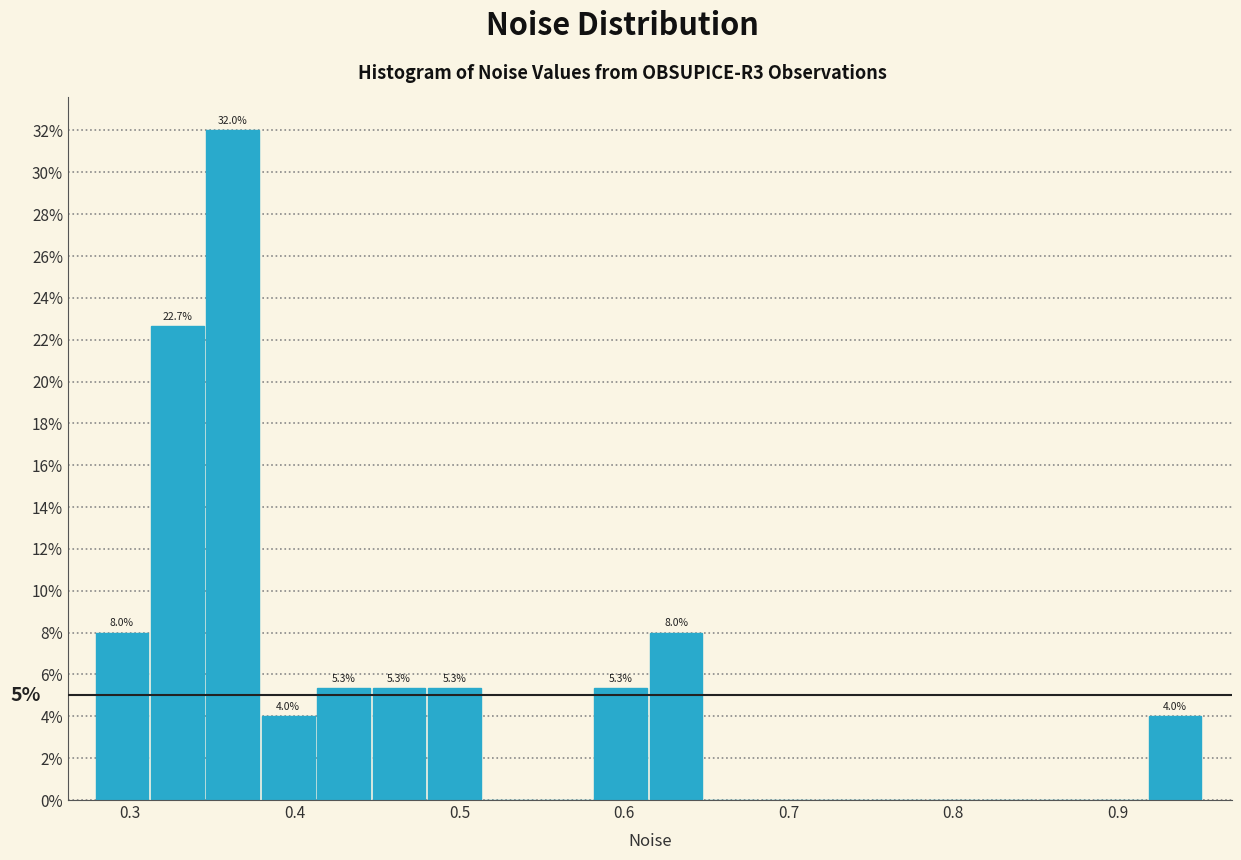

Read against the x-axis, roughly where is the centre of the tallest bar?

0.36